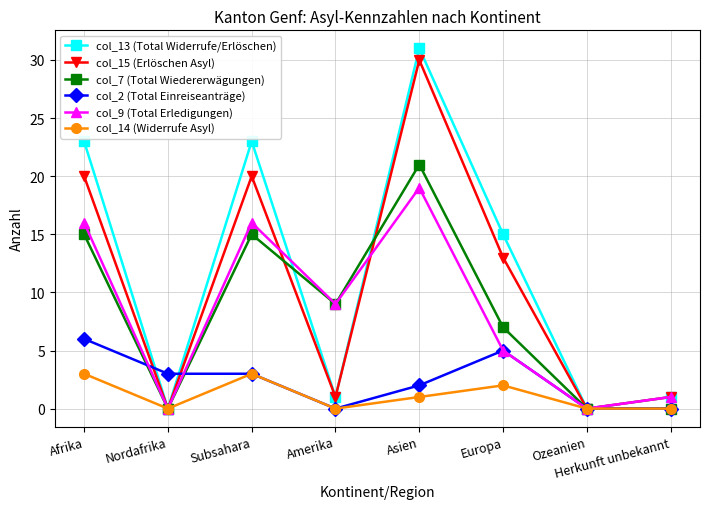

How many categories are shown in the chart?

8